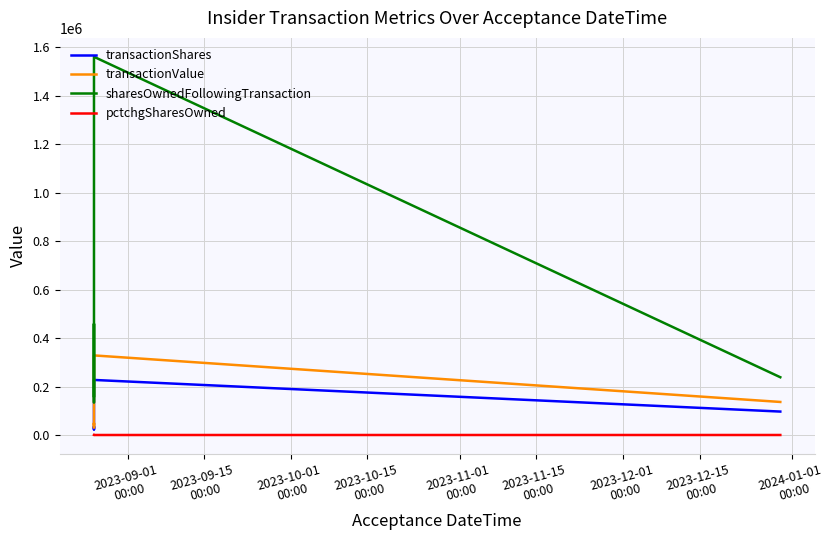

How many series are shown in this chart?

4